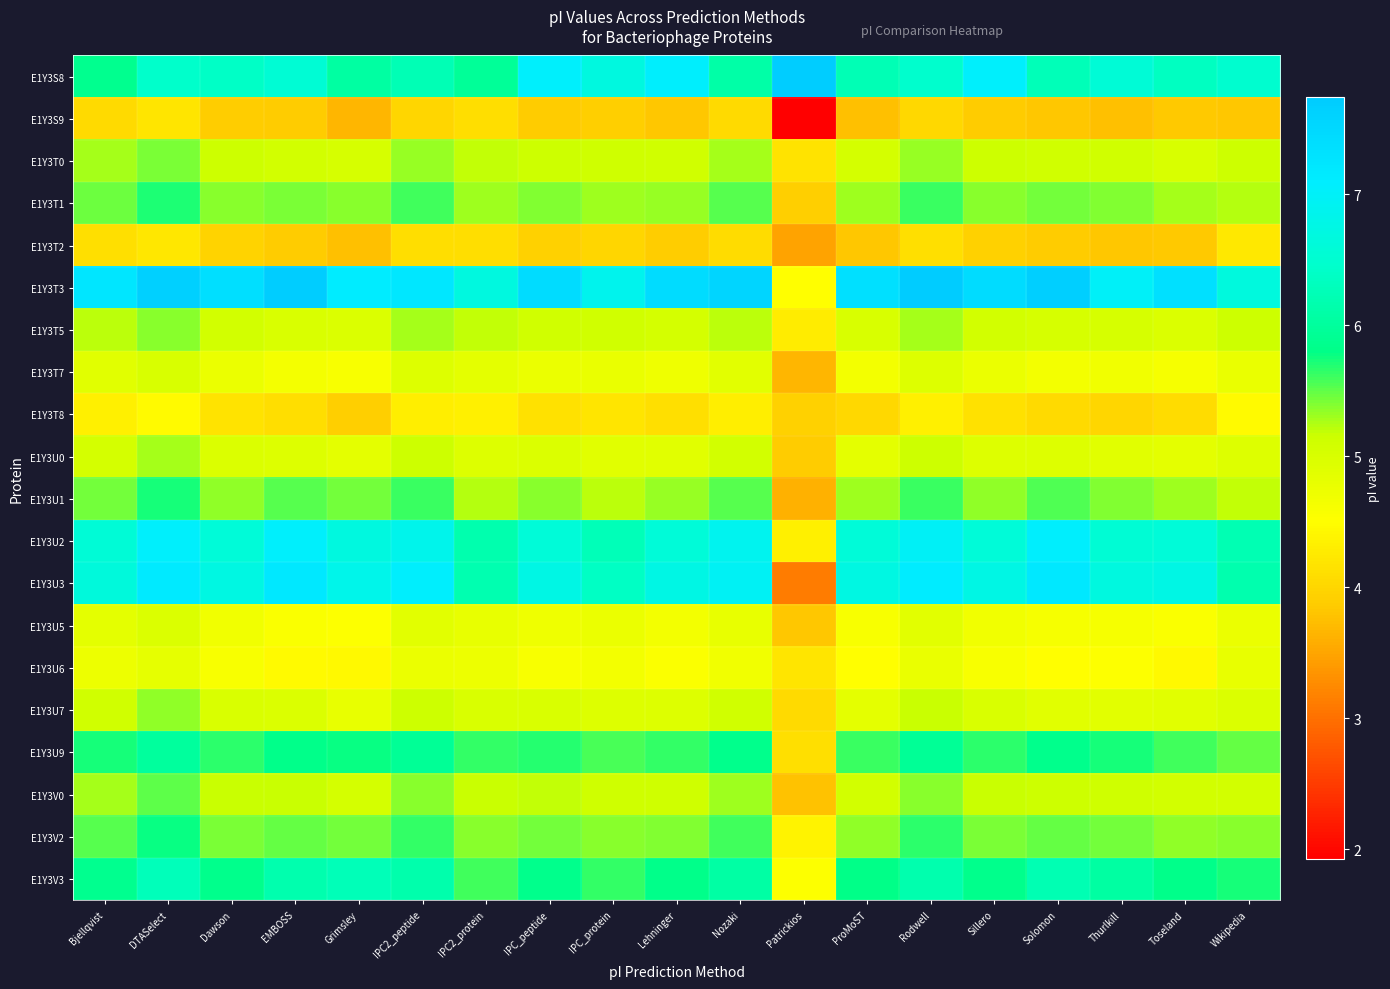

At which category does the chart reach its minimum across all series?

Patrickios